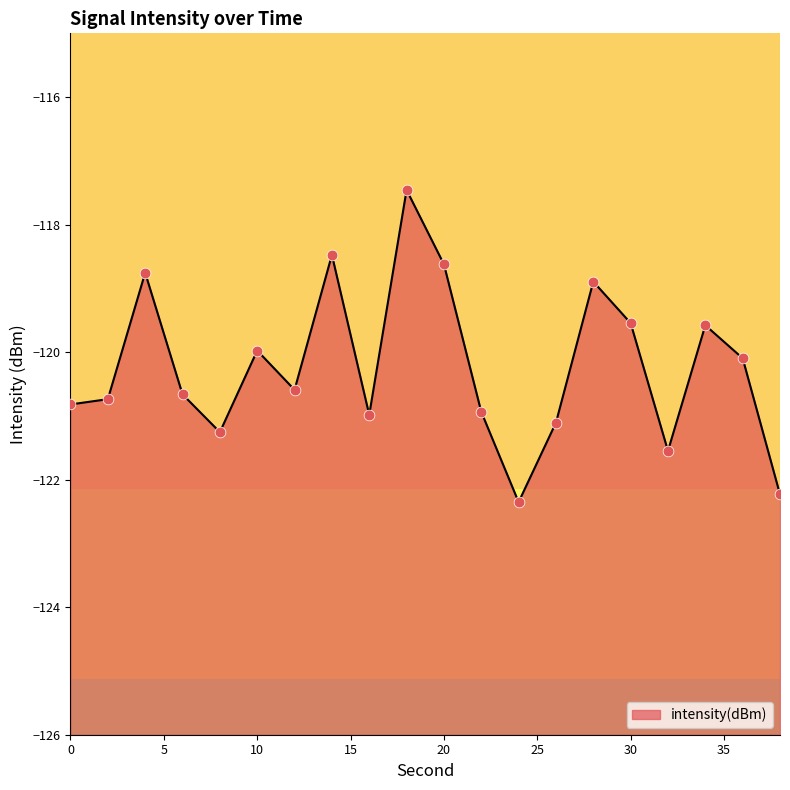

Which has a higher value, 16 or 38?

16